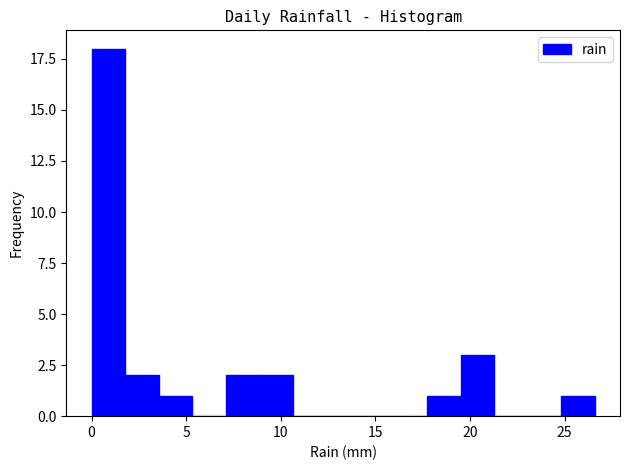

Read against the x-axis, roughly where is the centre of the tallest bar?

1.0